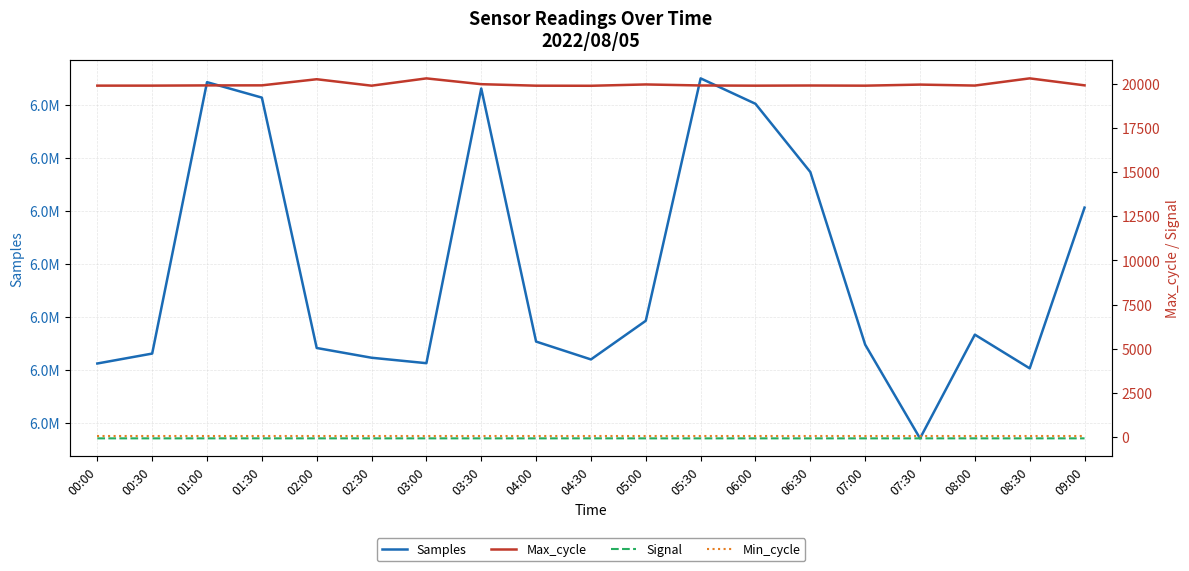

In Max_cycle, how many points are higher than both neighbors (excluding endpoints)?

6